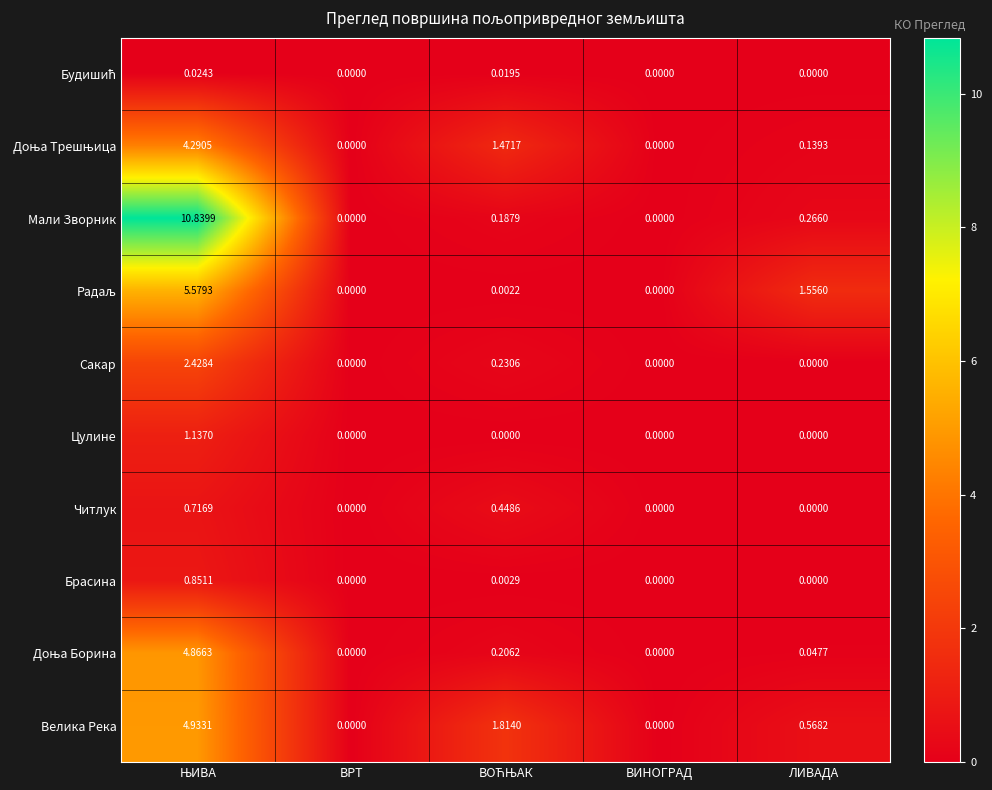

How many distinct data groups are displayed?

10